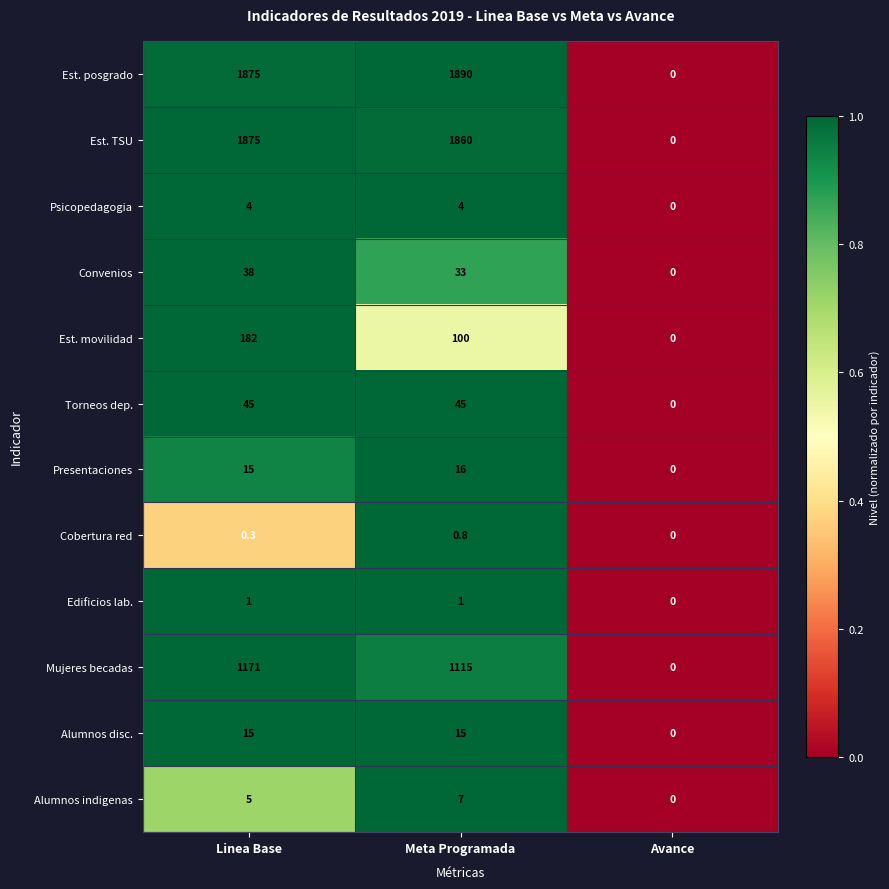

What is the average value of the Cobertura red series?

0.4